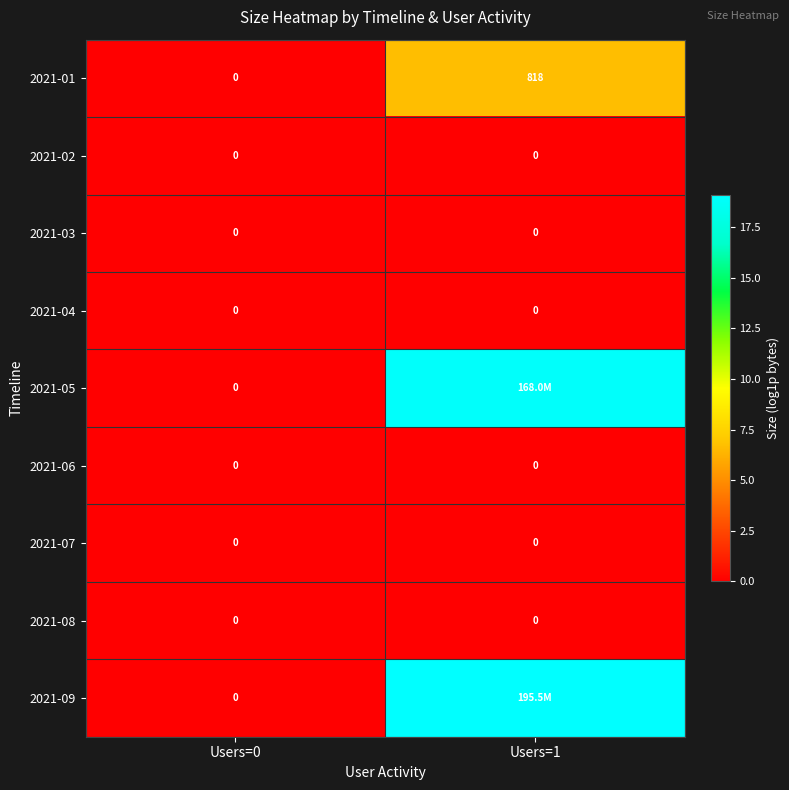

Is the value of 2021-08 at Users=1 greater than the value of 2021-01 at Users=1?

No